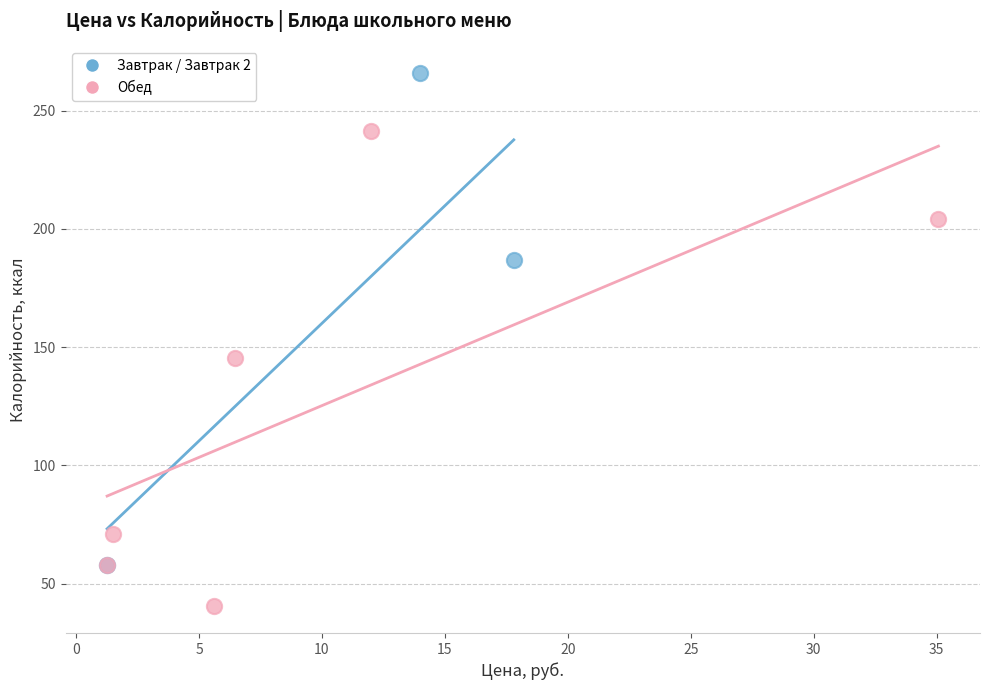

Which series reaches the minimum Y coordinate?

Обед